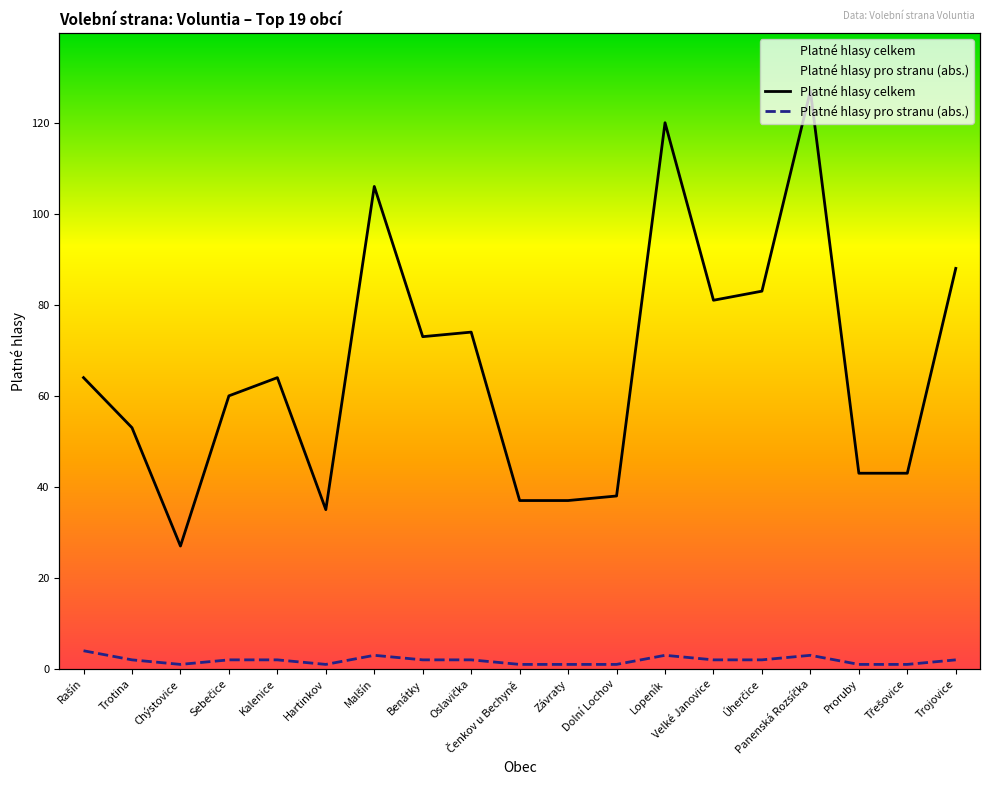

What is the average value of the Platné hlasy pro stranu (abs.) series?

2